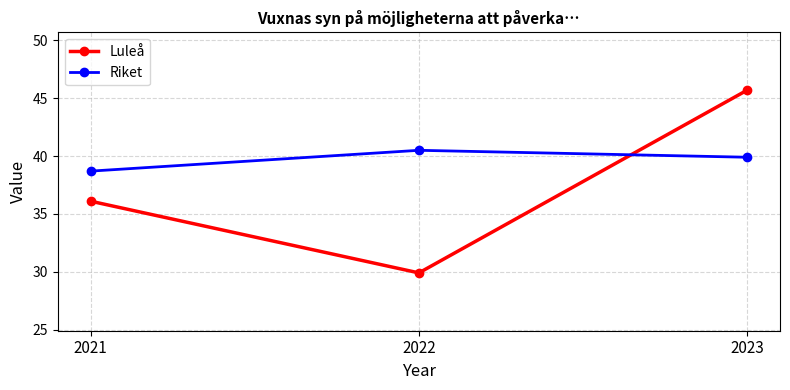

At which label does Riket first exceed 39?

2022